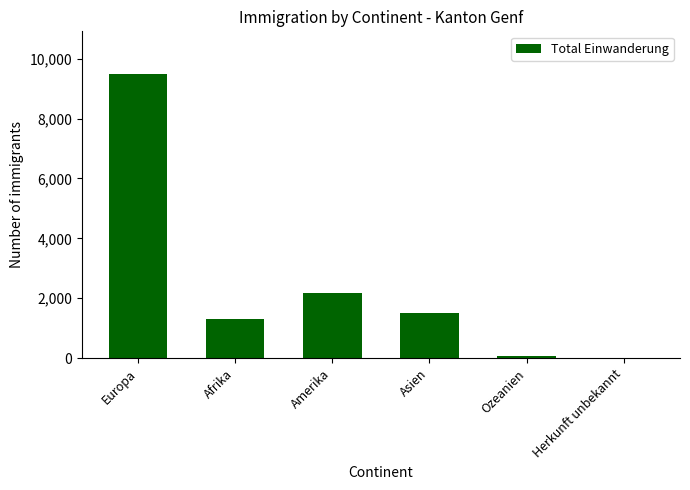

Reading left to right, list all the values displayed in this chart.

9490	1321	2160	1491	83	6